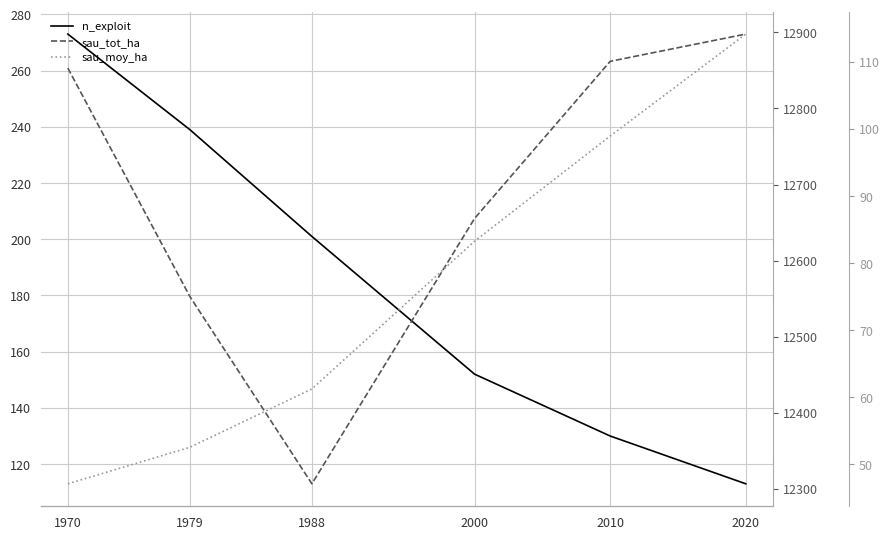

How many distinct data groups are displayed?

3